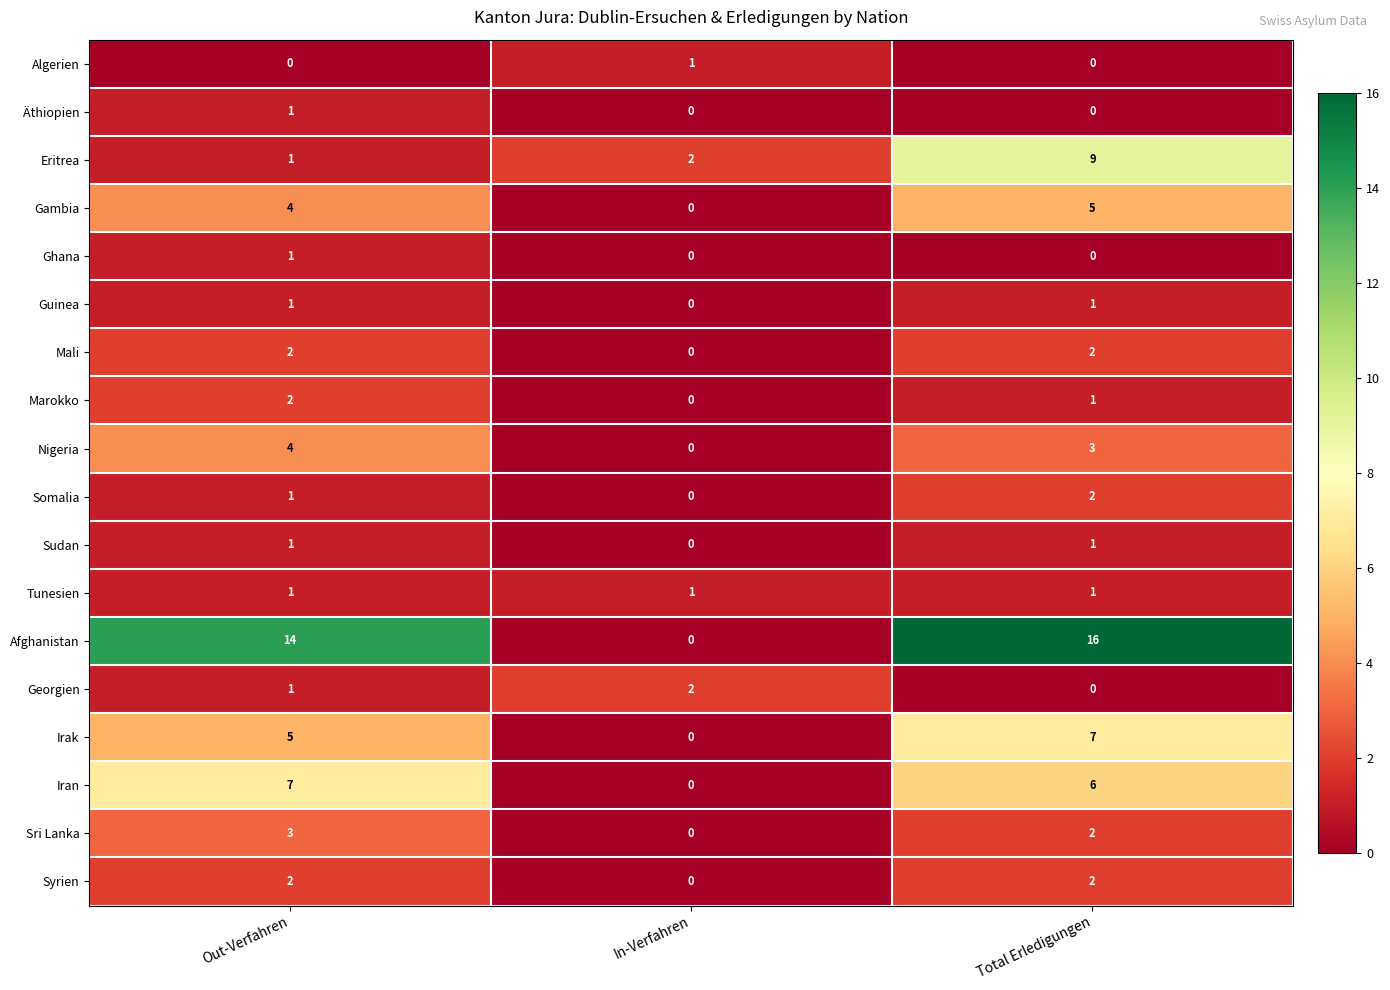

Which series changed the most between Out-Verfahren and Total Erledigungen?

Eritrea